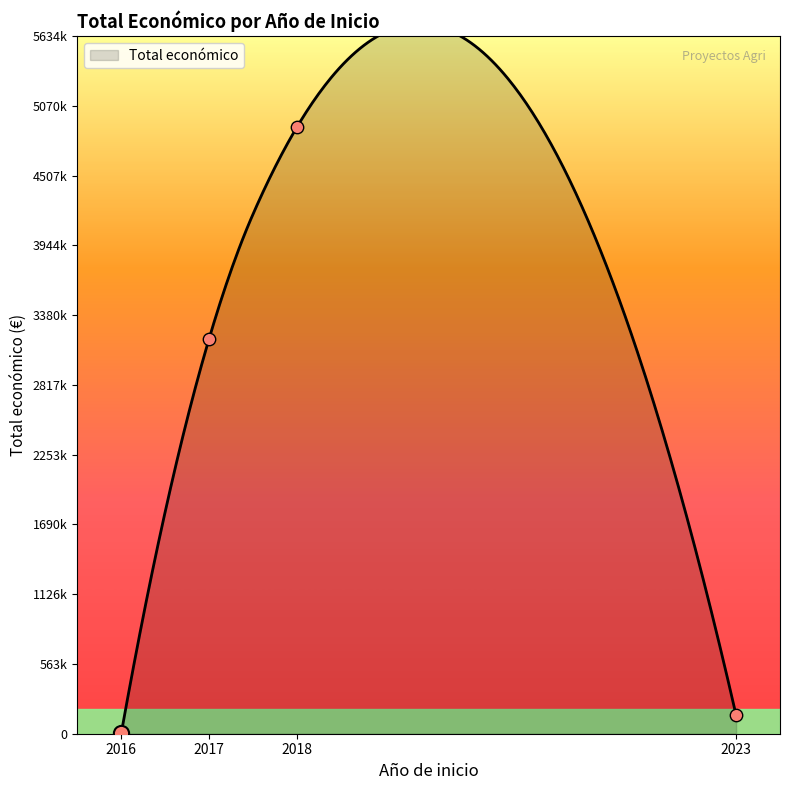

Between 2018 and 2016, which is larger?

2018